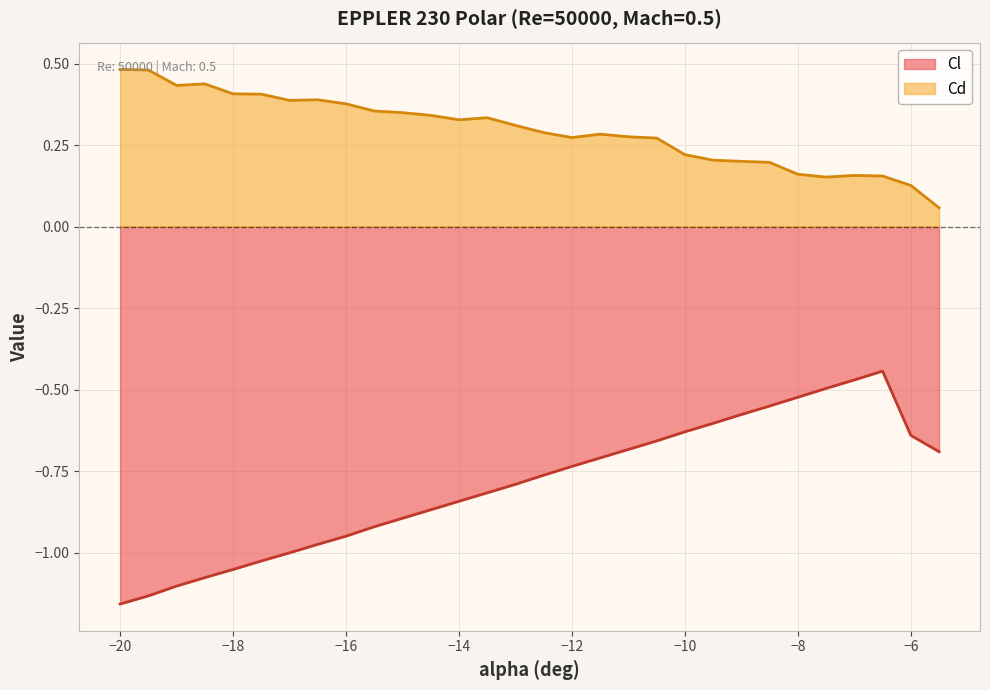

Which series has the largest total across all categories?

Cd